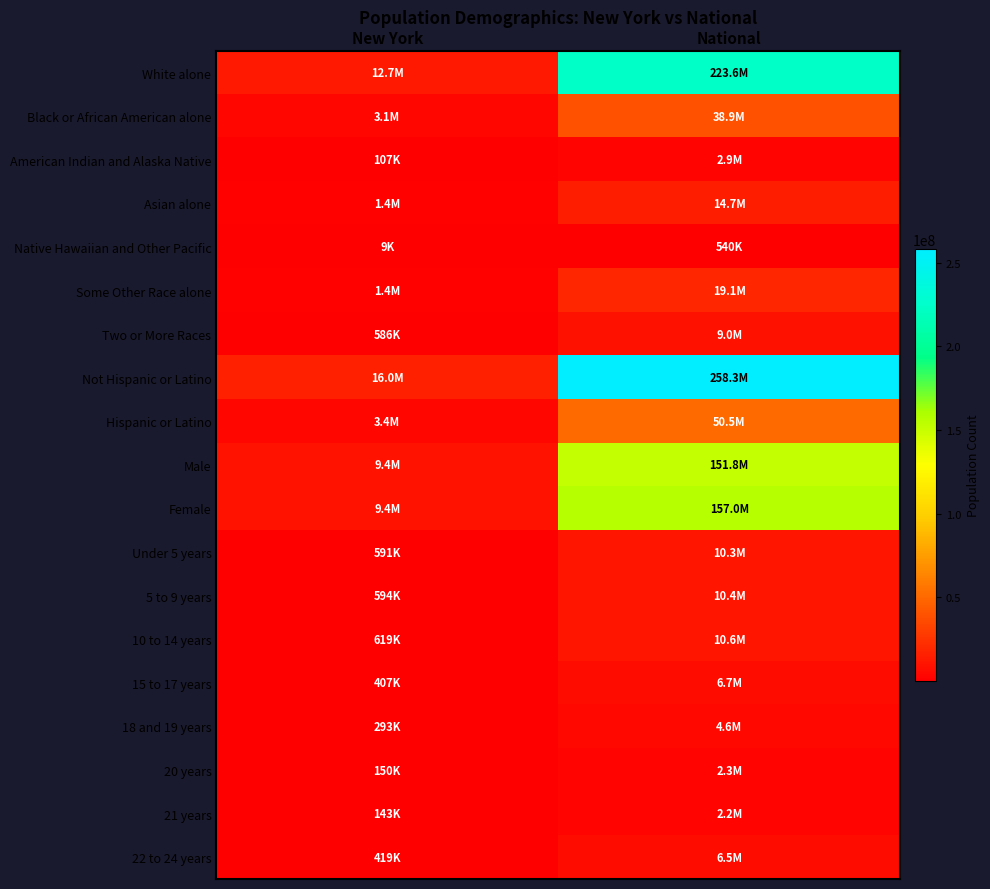

How many categories are shown in the chart?

2